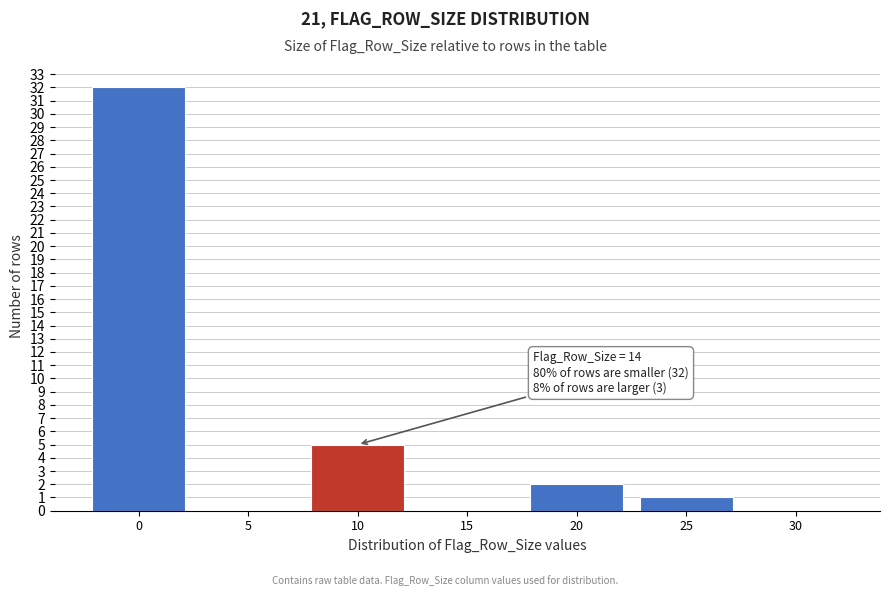

Reading right to left, extract all data points from this chart.

30=0	25=1	20=2	15=0	10=5	5=0	0=32